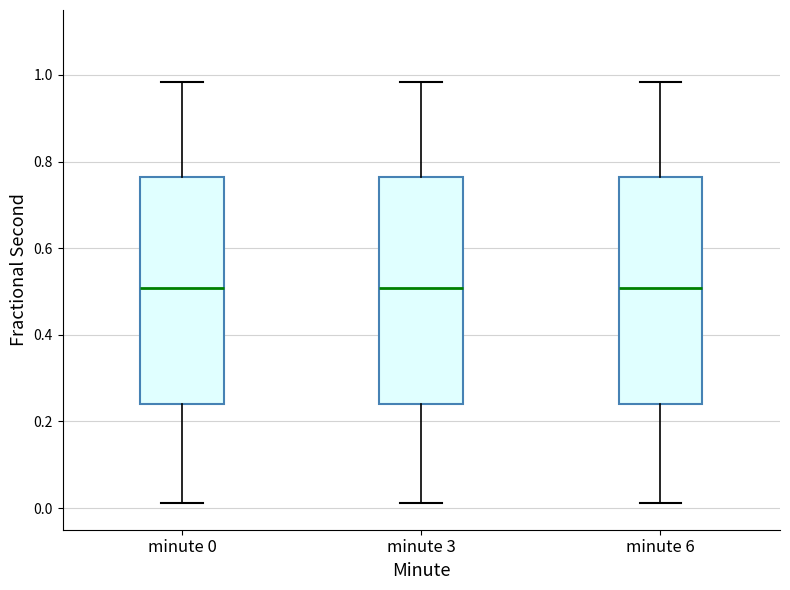

Reading left to right, transcribe this box plot: for each box, give where its median line is, the range the box spans, and where its two whiskers end, as read against the y-axis. The values are not printed on the chart, so give them approximately, as read against the axis.

minute 0: median 0.50, box 0.24 to 0.76, whiskers 0.02 to 0.98
minute 3: median 0.50, box 0.24 to 0.76, whiskers 0.02 to 0.98
minute 6: median 0.50, box 0.24 to 0.76, whiskers 0.02 to 0.98